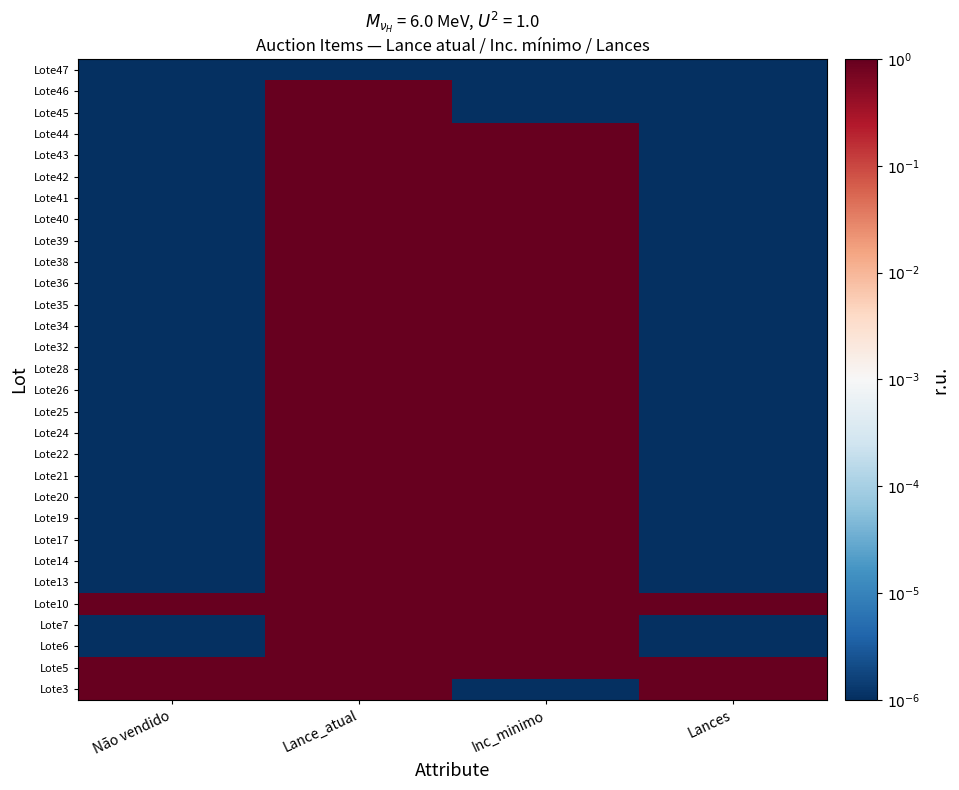

Reading right to left, what are all the values shown in this chart?

Lote3: Lances=4.0	Inc_minimo=-6.0	Lance_atual=2.6	Não vendido=4.0
Lote5: Lances=3.5	Inc_minimo=4.0	Lance_atual=1.9	Não vendido=3.5
Lote6: Lances=-6.0	Inc_minimo=4.0	Lance_atual=3.9	Não vendido=-6.0
Lote7: Lances=-6.0	Inc_minimo=3.1	Lance_atual=2.8	Não vendido=-6.0
Lote10: Lances=3.5	Inc_minimo=3.1	Lance_atual=2.4	Não vendido=3.5
Lote13: Lances=-6.0	Inc_minimo=3.1	Lance_atual=3.0	Não vendido=-6.0
Lote14: Lances=-6.0	Inc_minimo=3.1	Lance_atual=2.9	Não vendido=-6.0
Lote17: Lances=-6.0	Inc_minimo=3.1	Lance_atual=1.6	Não vendido=-6.0
Lote19: Lances=-6.0	Inc_minimo=4.0	Lance_atual=3.6	Não vendido=-6.0
Lote20: Lances=-6.0	Inc_minimo=3.6	Lance_atual=4.0	Não vendido=-6.0
Lote21: Lances=-6.0	Inc_minimo=3.6	Lance_atual=2.4	Não vendido=-6.0
Lote22: Lances=-6.0	Inc_minimo=3.6	Lance_atual=2.4	Não vendido=-6.0
Lote24: Lances=-6.0	Inc_minimo=3.1	Lance_atual=2.3	Não vendido=-6.0
Lote25: Lances=-6.0	Inc_minimo=3.1	Lance_atual=2.8	Não vendido=-6.0
Lote26: Lances=-6.0	Inc_minimo=3.1	Lance_atual=2.8	Não vendido=-6.0
Lote28: Lances=-6.0	Inc_minimo=3.1	Lance_atual=2.8	Não vendido=-6.0
Lote32: Lances=-6.0	Inc_minimo=3.1	Lance_atual=3.2	Não vendido=-6.0
Lote34: Lances=-6.0	Inc_minimo=3.1	Lance_atual=3.2	Não vendido=-6.0
Lote35: Lances=-6.0	Inc_minimo=3.1	Lance_atual=3.1	Não vendido=-6.0
Lote36: Lances=-6.0	Inc_minimo=3.1	Lance_atual=3.2	Não vendido=-6.0
Lote38: Lances=-6.0	Inc_minimo=3.1	Lance_atual=2.4	Não vendido=-6.0
Lote39: Lances=-6.0	Inc_minimo=3.1	Lance_atual=2.4	Não vendido=-6.0
Lote40: Lances=-6.0	Inc_minimo=3.1	Lance_atual=3.3	Não vendido=-6.0
Lote41: Lances=-6.0	Inc_minimo=4.0	Lance_atual=3.7	Não vendido=-6.0
Lote42: Lances=-6.0	Inc_minimo=3.1	Lance_atual=3.2	Não vendido=-6.0
Lote43: Lances=-6.0	Inc_minimo=3.1	Lance_atual=3.2	Não vendido=-6.0
Lote44: Lances=-6.0	Inc_minimo=3.1	Lance_atual=3.0	Não vendido=-6.0
Lote45: Lances=-6.0	Inc_minimo=-6.0	Lance_atual=1.6	Não vendido=-6.0
Lote46: Lances=-6.0	Inc_minimo=-6.0	Lance_atual=1.6	Não vendido=-6.0
Lote47: Lances=-6.0	Inc_minimo=-6.0	Lance_atual=-6.0	Não vendido=-6.0